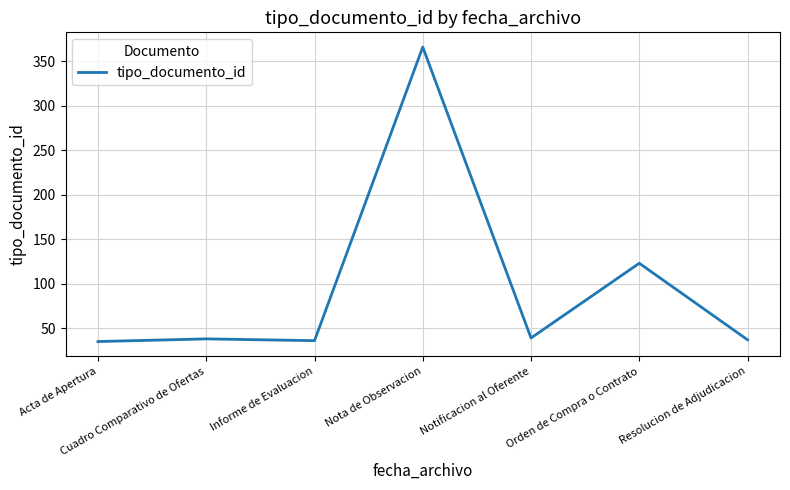

Which label corresponds to the largest value in the chart?

Nota de Observacion